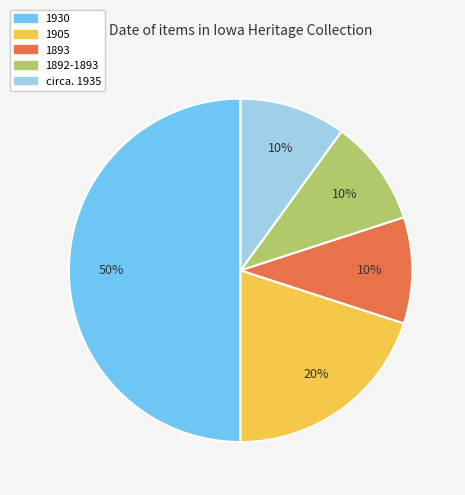

What is the largest slice in the pie chart?

1930